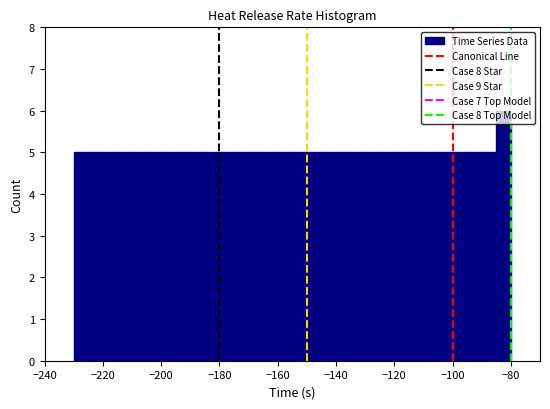

Read against the x-axis, roughly where is the centre of the tallest bar?

-82